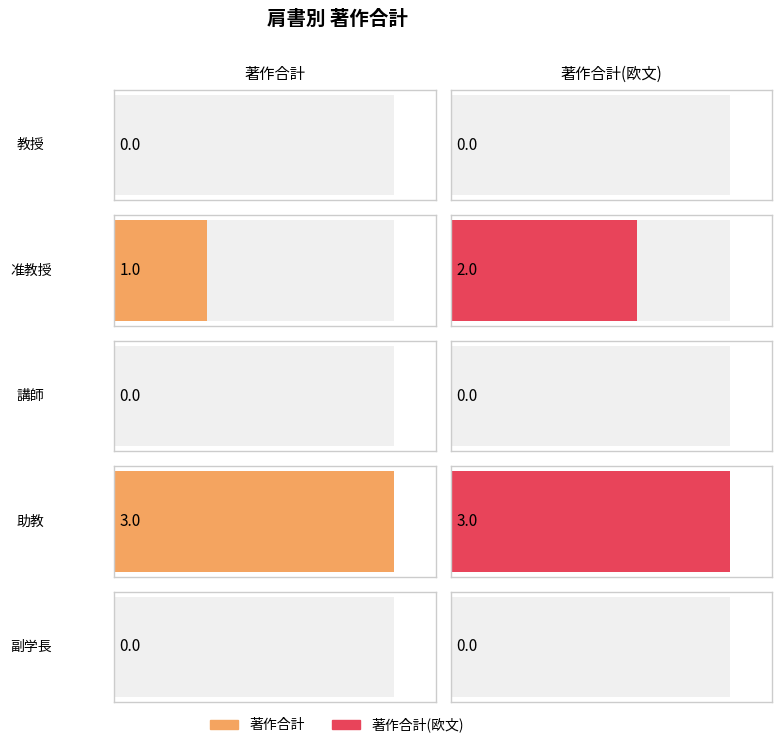

What is the sum of all 著作合計 values?

4